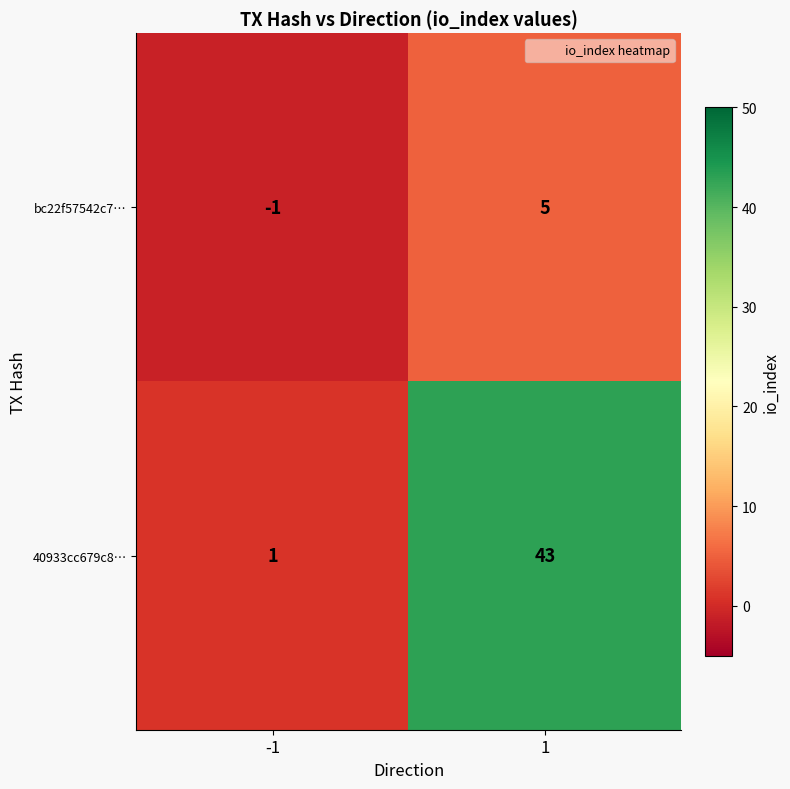

Which series changed the most between -1 and 1?

40933cc679c8…